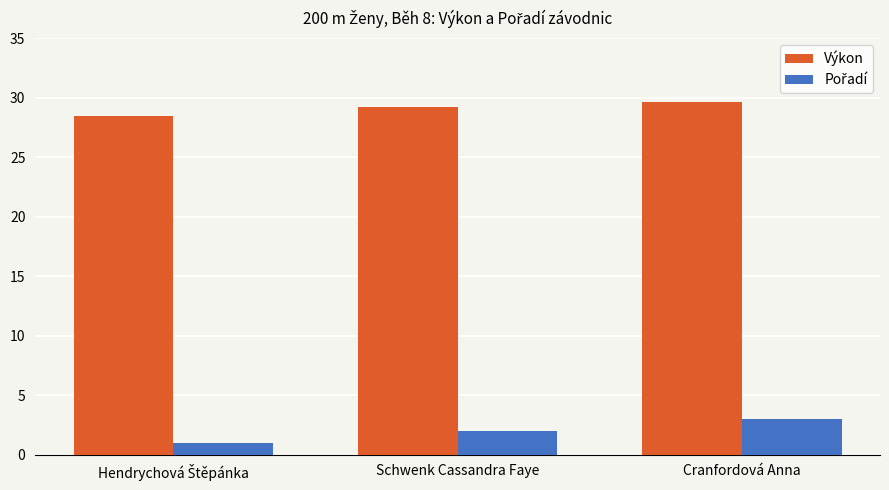

Is it true that Výkon equals 29.6 at Cranfordová Anna?

True